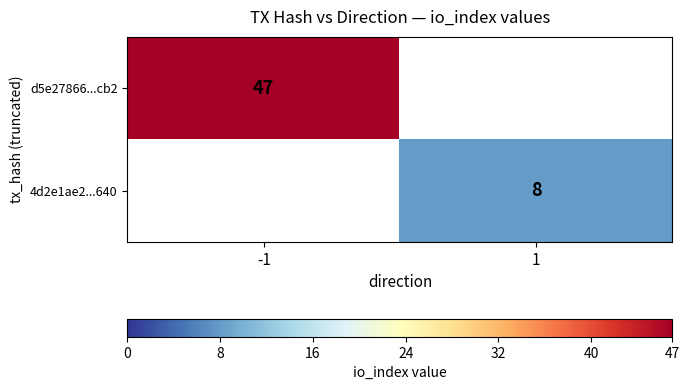

The value of 4d2e1ae2...640 at 1 is 8. True or false?

True